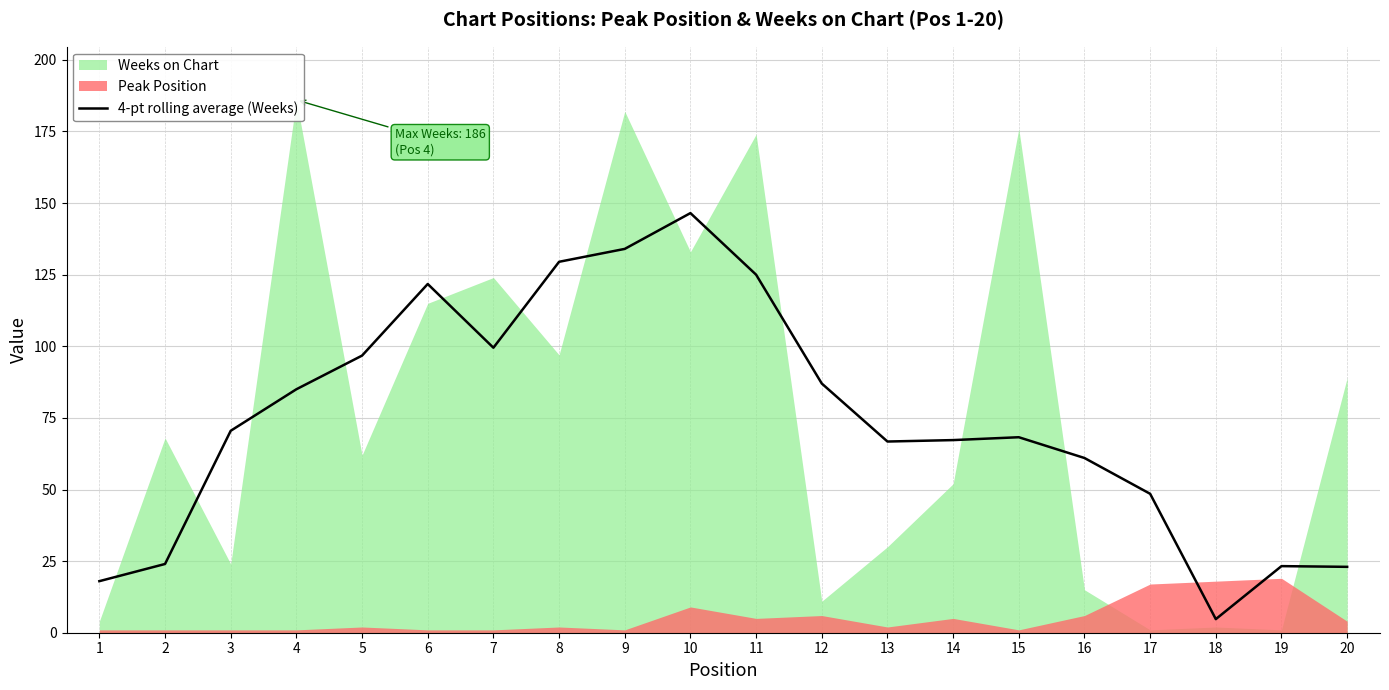

Does the chart have visible grid lines?

Yes